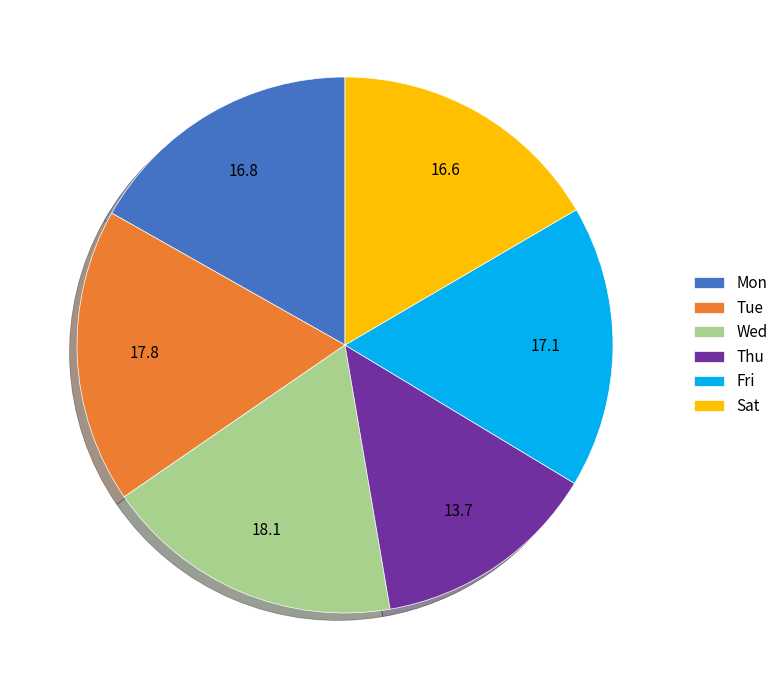

Do Tue and Thu together represent more than half of the pie?

No